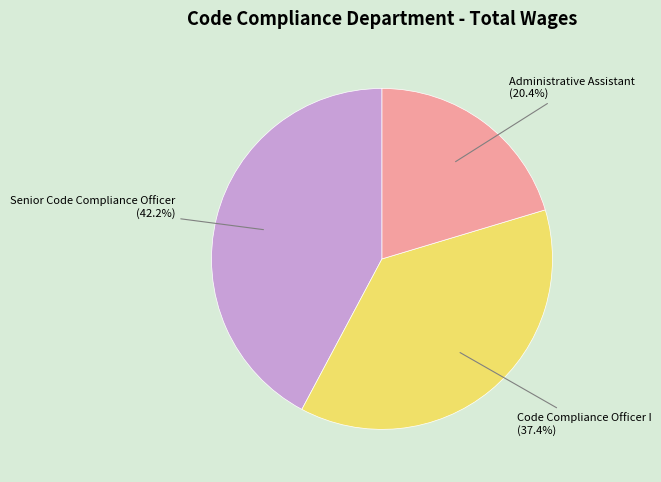

Do Senior Code Compliance Officer and Administrative Assistant together represent more than half of the pie?

Yes